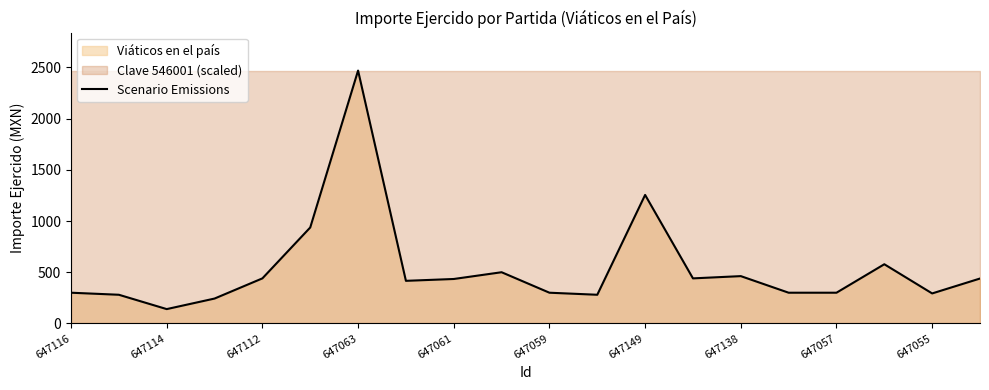

How many lines are shown in the chart?

1